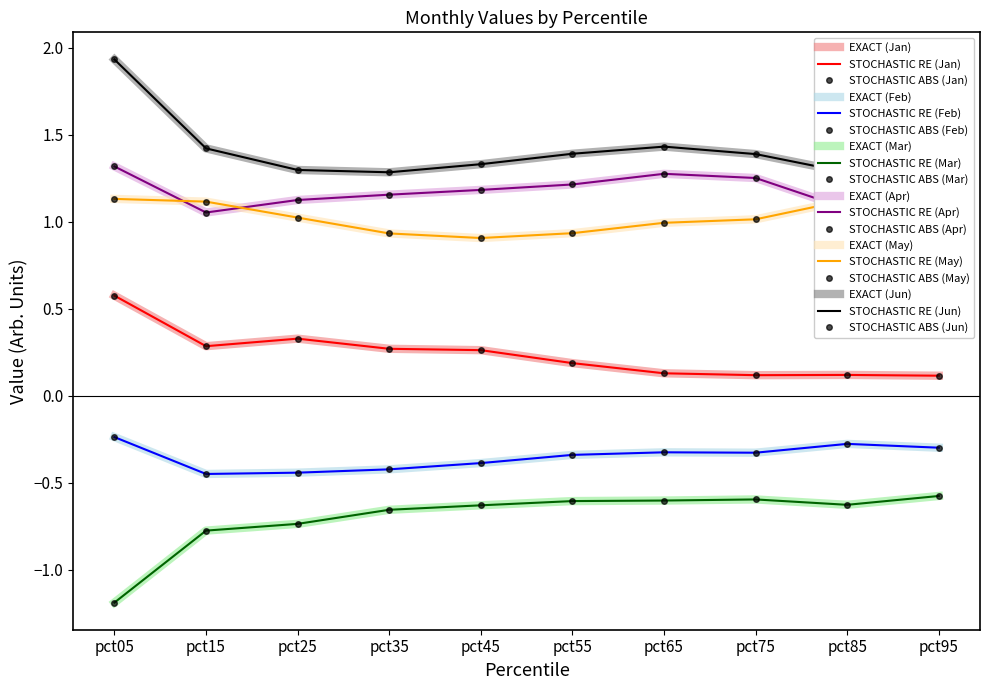

List the series in order of their peak value, highest first.

Jun, May, Apr, Jan, Feb, Mar